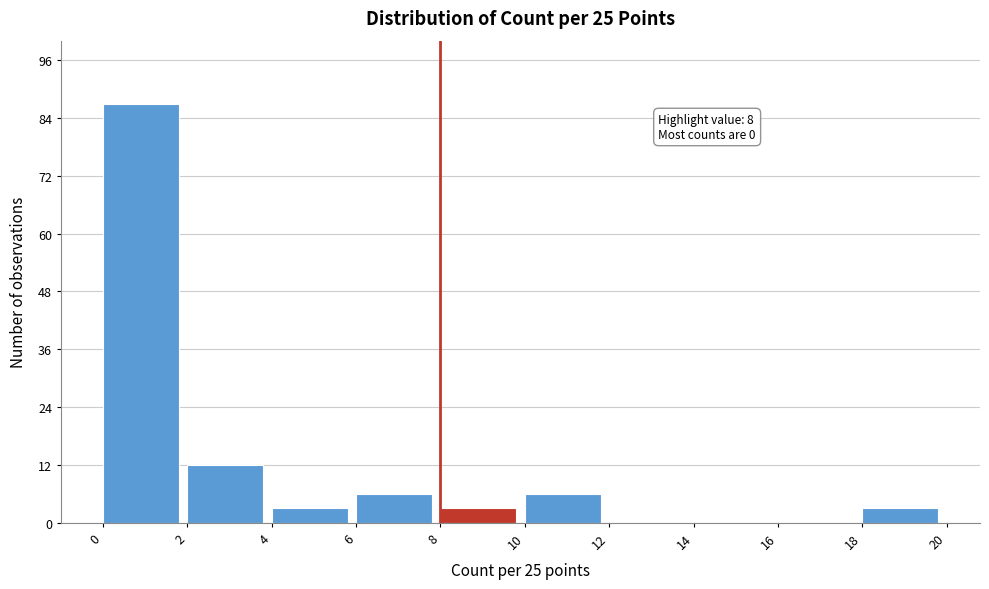

Which range on the x-axis has the tallest bar?

0 to 2